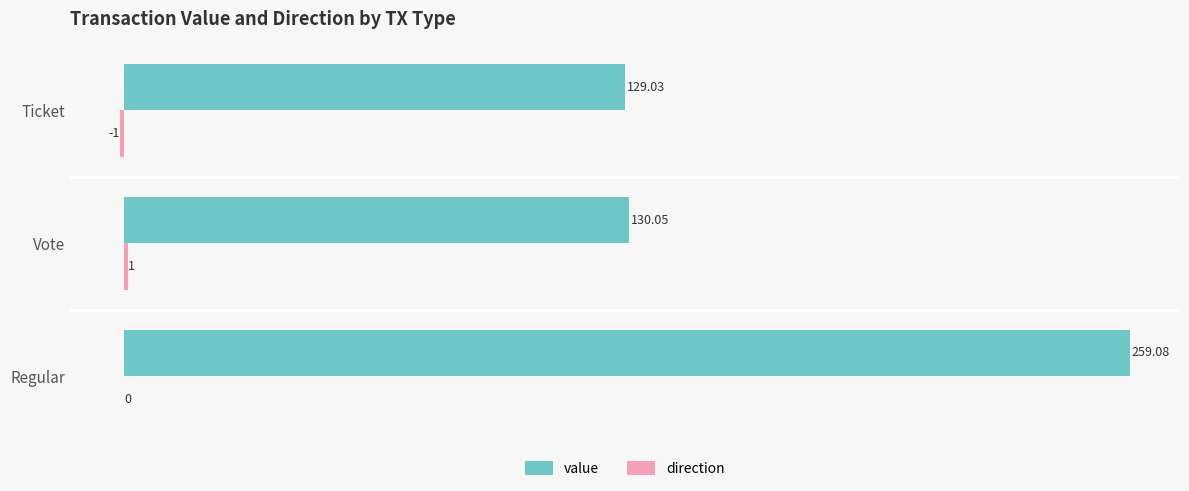

Which series changed the most between Regular and Vote?

value